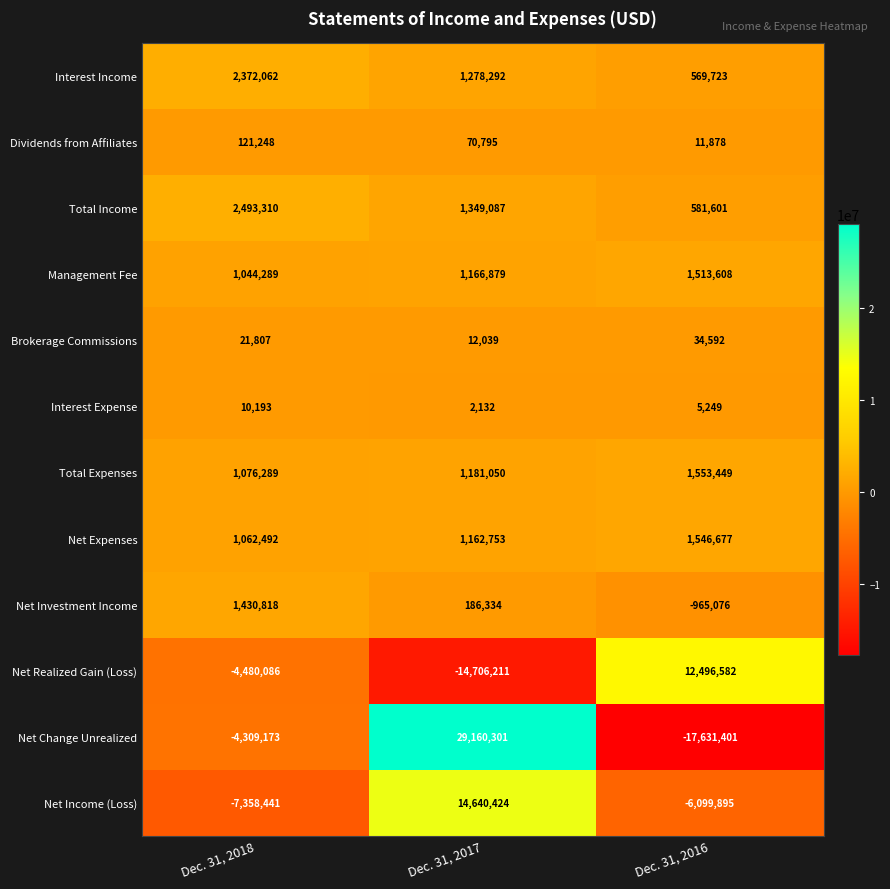

At Dec. 31, 2018, list the series in order from largest to smallest.

Total Income, Interest Income, Net Investment Income, Total Expenses, Net Expenses, Management Fee, Dividends from Affiliates, Brokerage Commissions, Interest Expense, Net Change Unrealized, Net Realized Gain (Loss), Net Income (Loss)